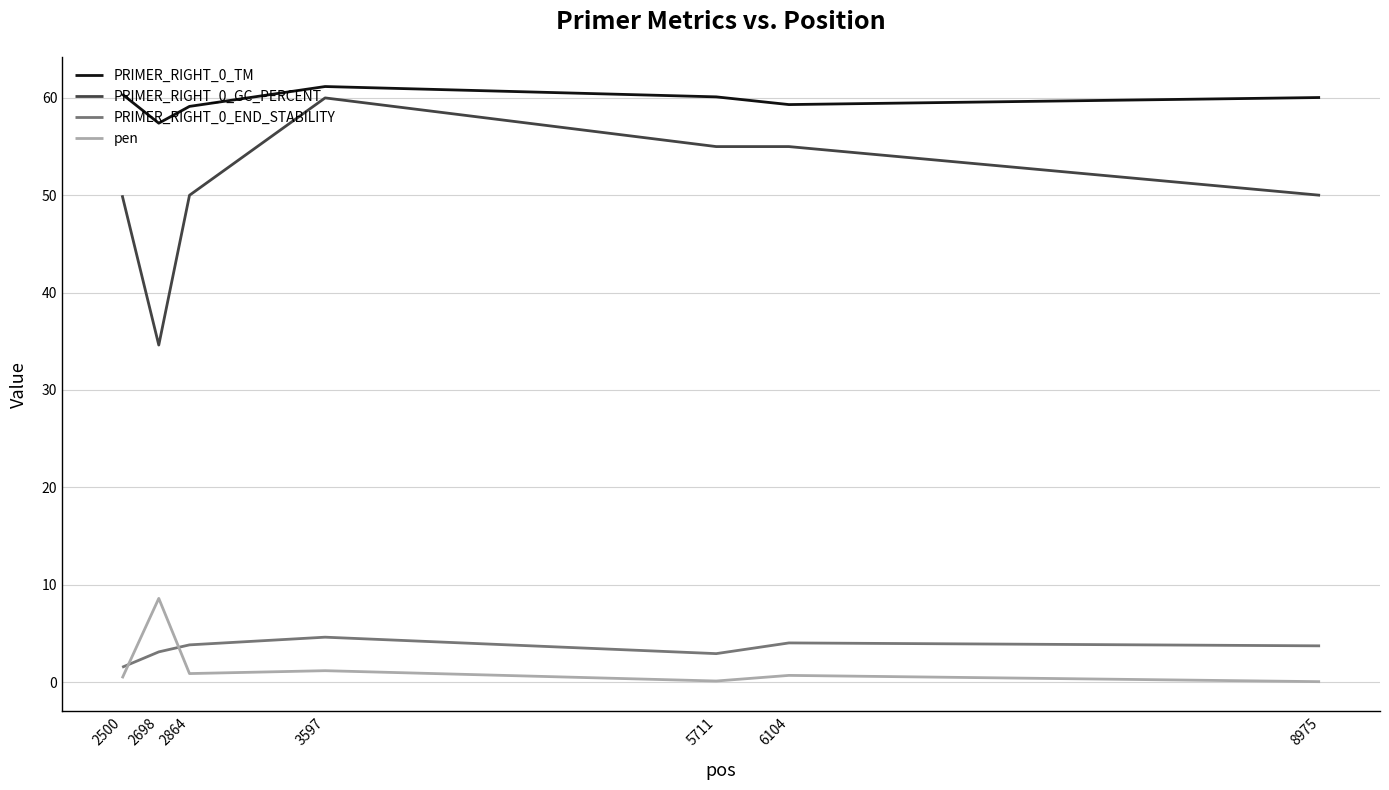

The pen series shows 1.2 at 3597. True or false?

True